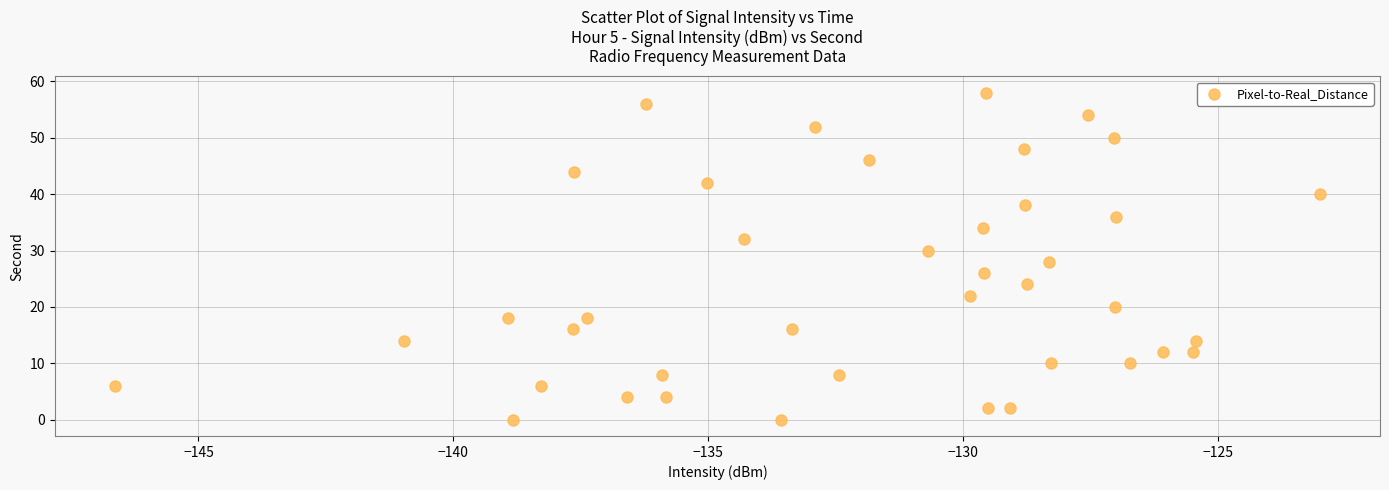

What is the range of Y values (max minus min)?

58